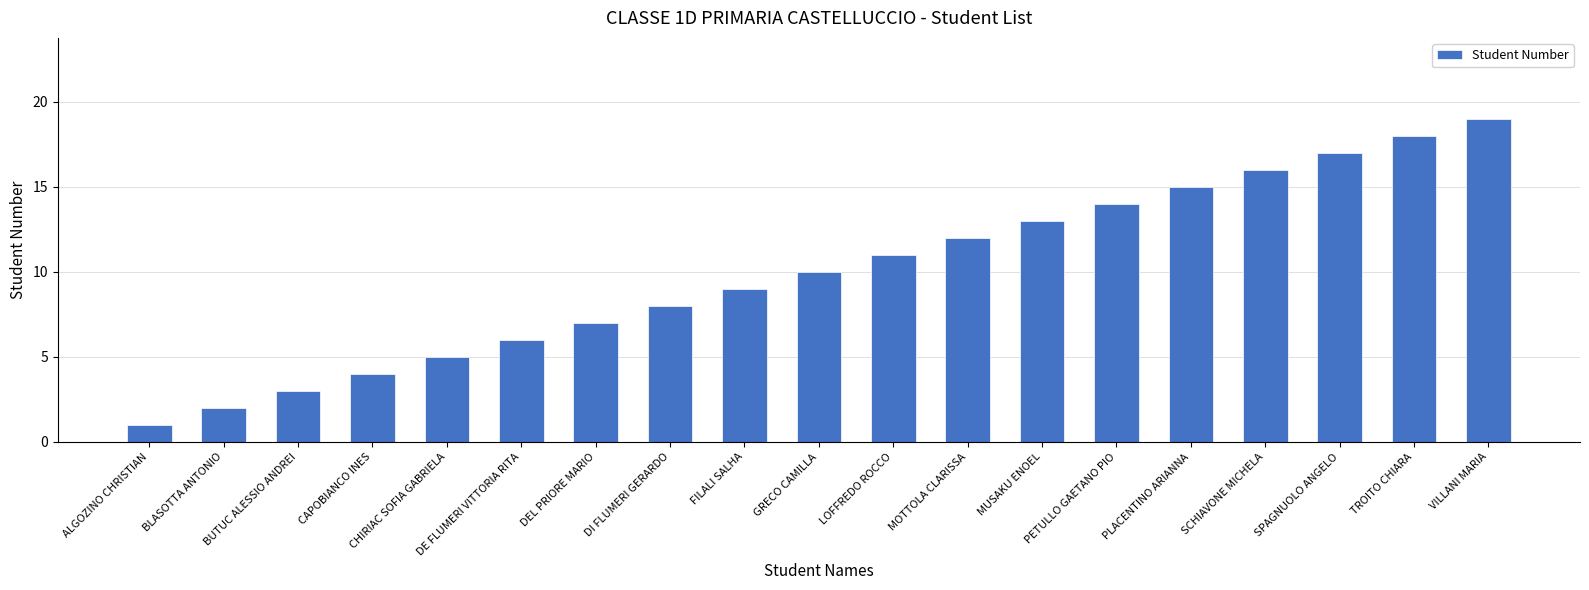

How many data points are less than 10?

9